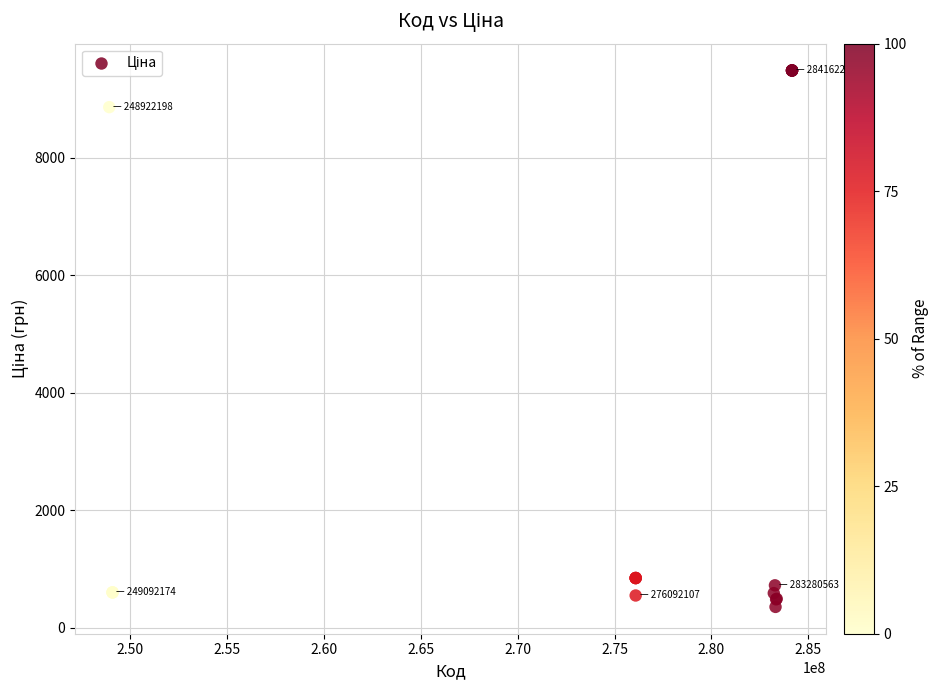

What Y value in the scatter plot is closest to 4918?

8856.7